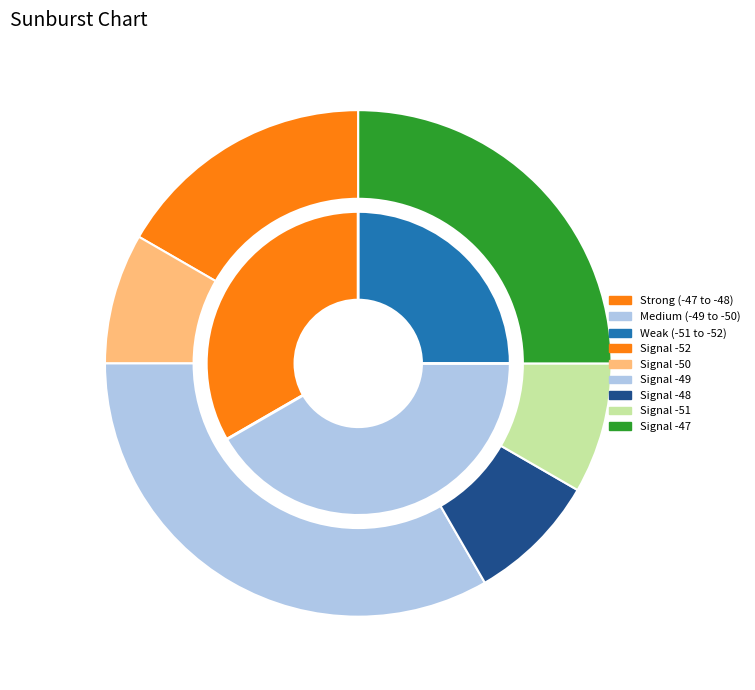

Is there any slice that represents more than half of the pie?

No